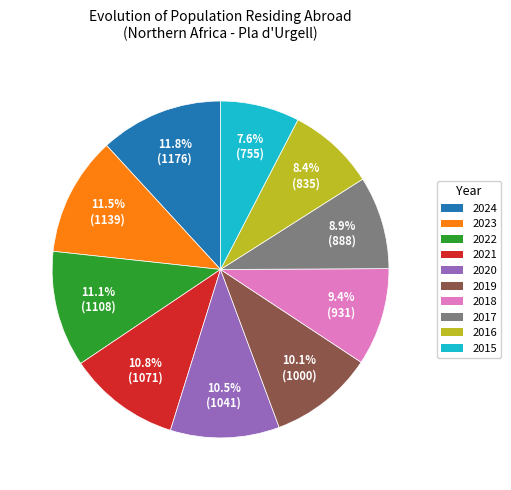

Is 2020 the majority of the pie?

No